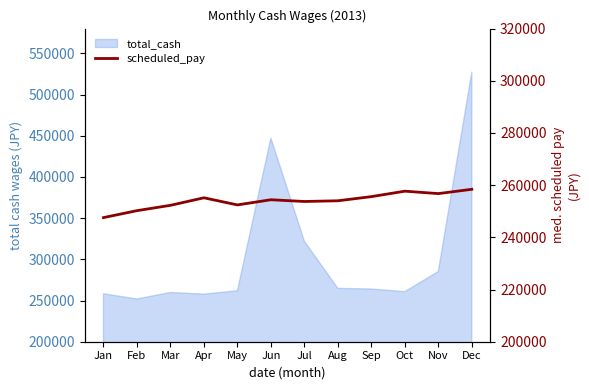

What is the sum of all values?

3048298